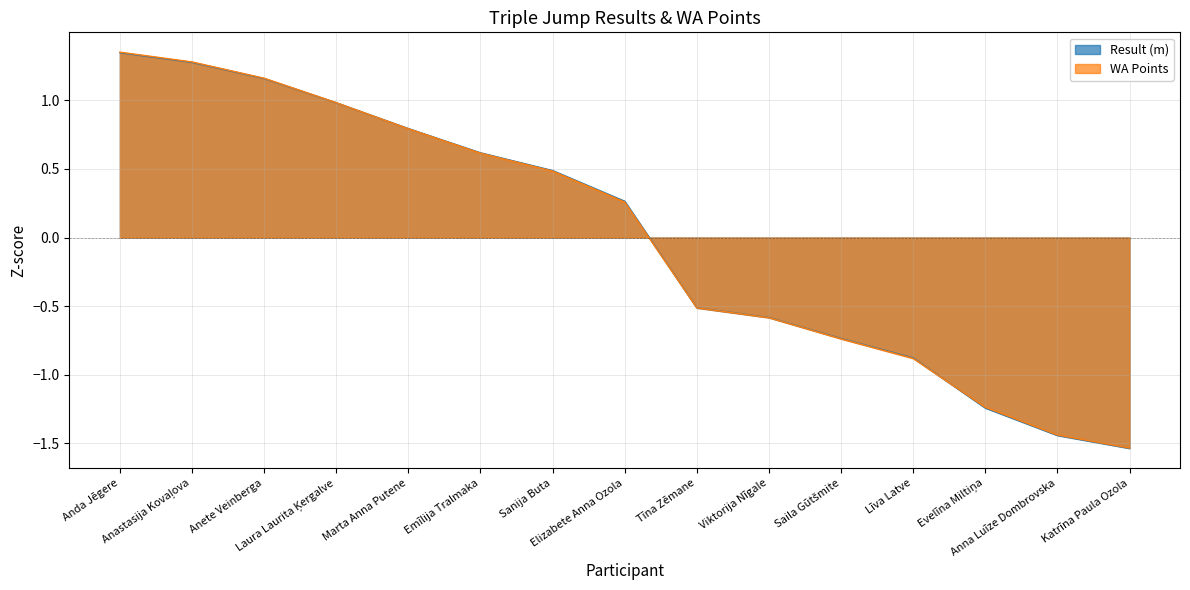

What is the value of the WA point at the 9th from the left?

-0.5